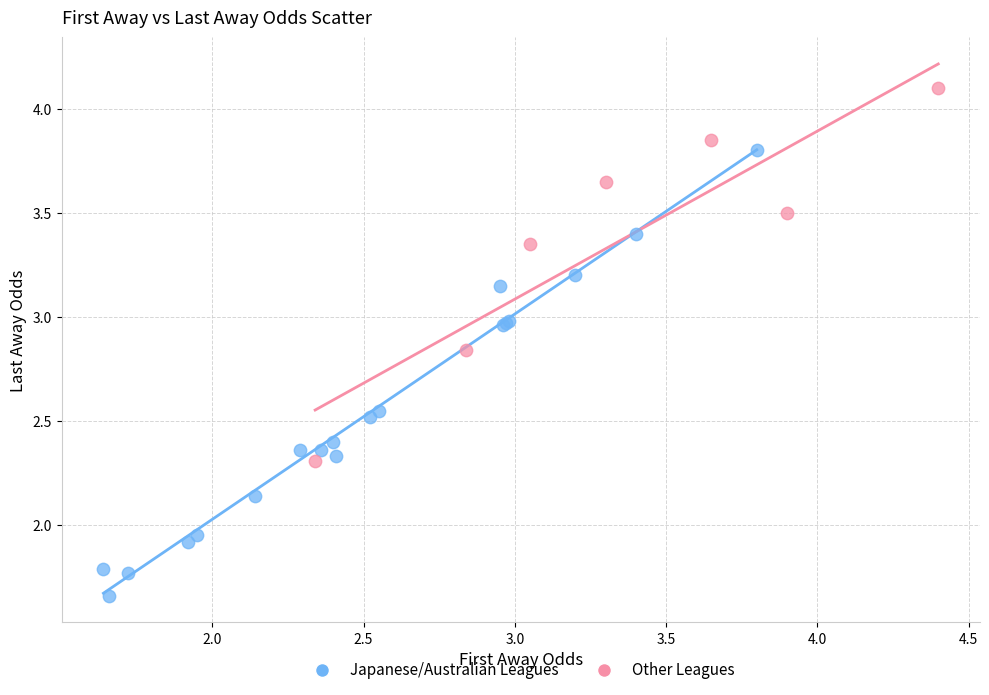

Which series contains the highest Y value?

Other Leagues